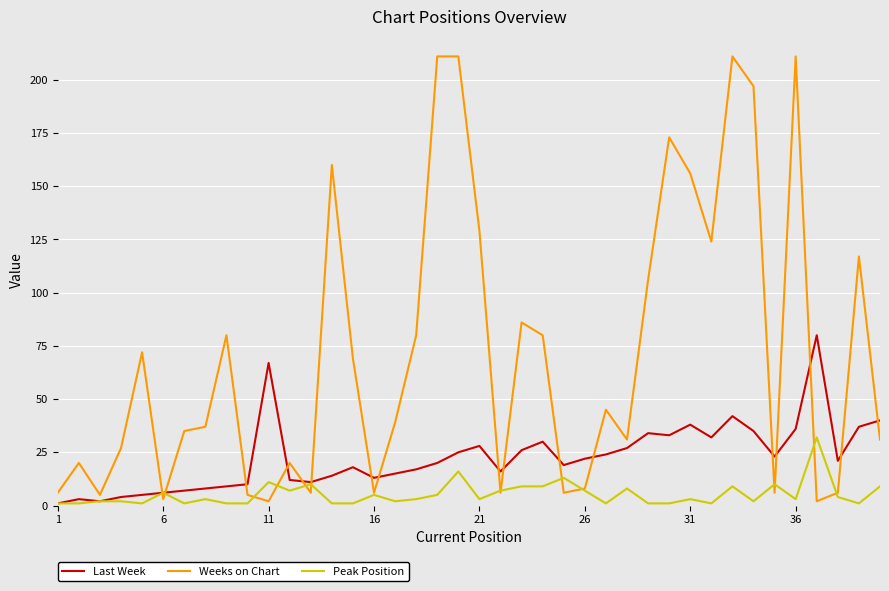

True or false: Peak Position has more than 0 points higher than both neighbors.

True